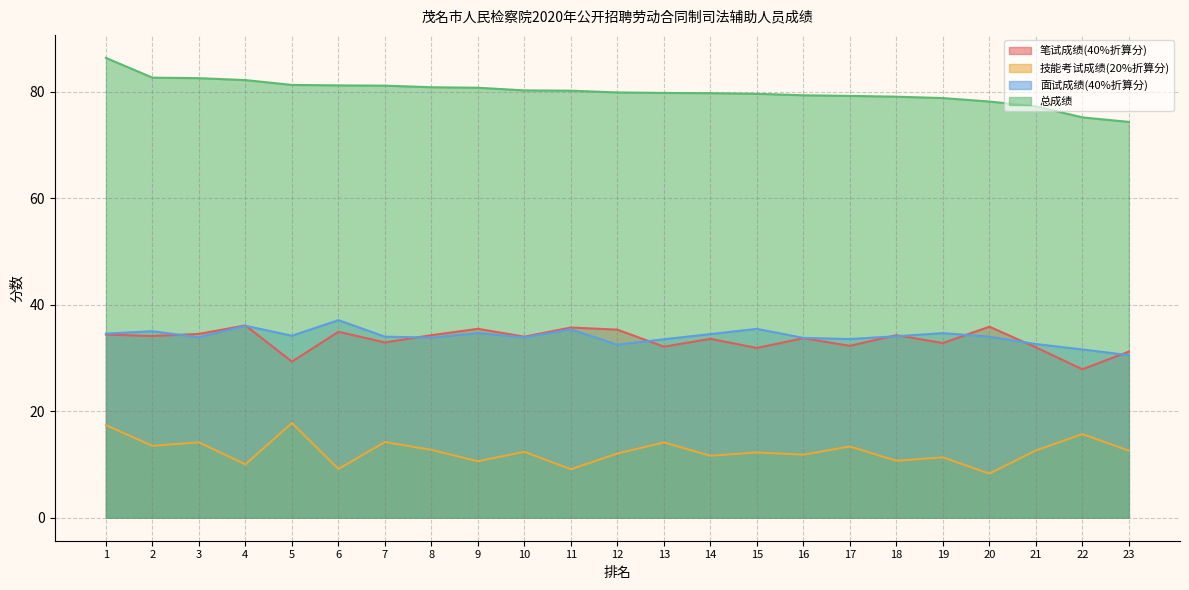

What is the average value of the 技能考试成绩(20%折算分) series?

12.5